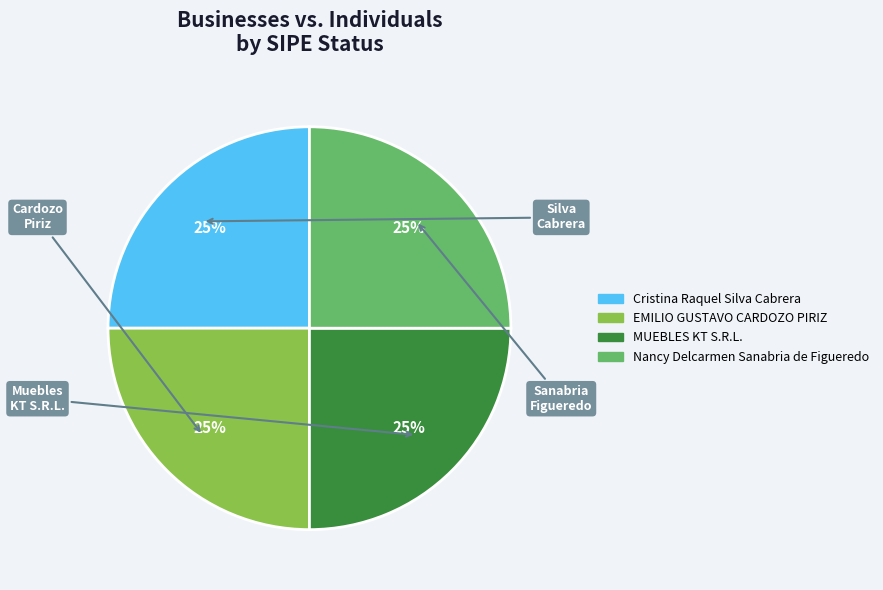

Is there a majority slice in this chart?

No